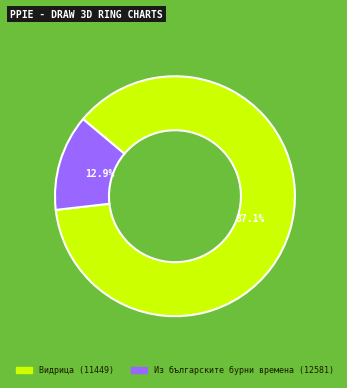

Rank the categories by value from highest to lowest.

Видрица (11449), Из българските бурни времена (12581)